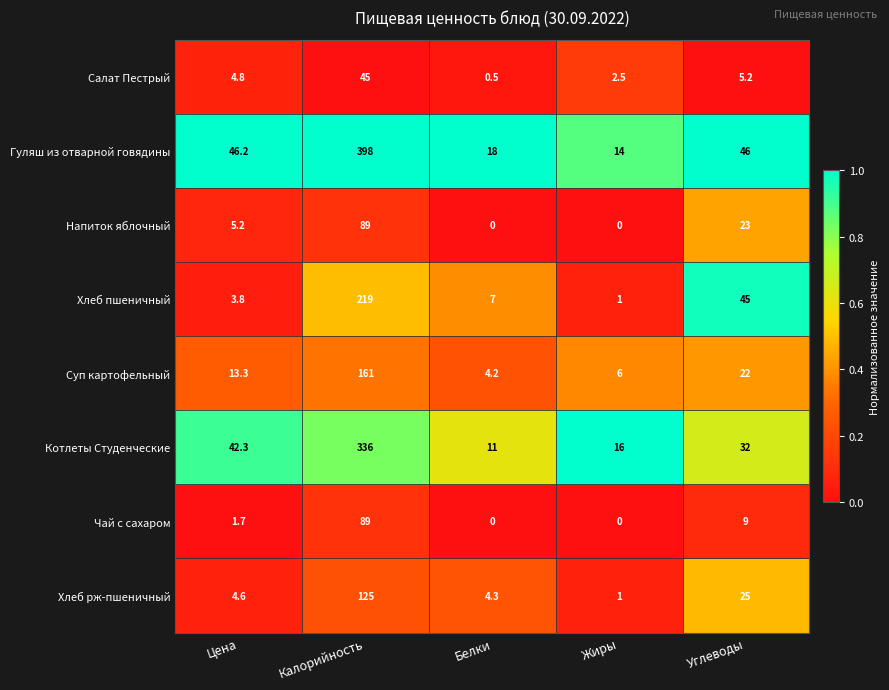

Is it true that Котлеты Студенческие equals 3.7 at Белки?

False